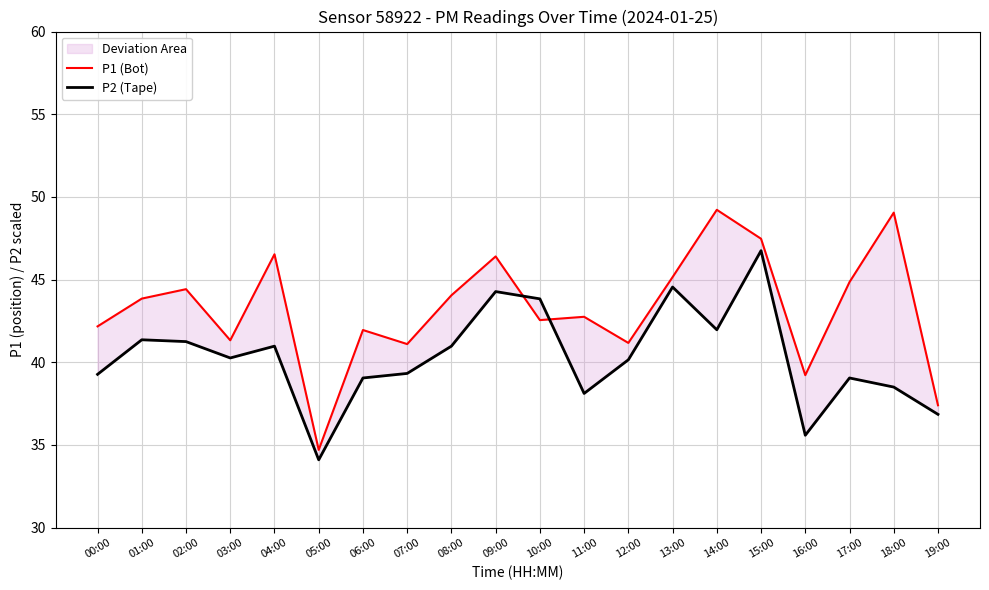

What are all the series names shown in the legend?

P1 (Bot), P2 (Tape)